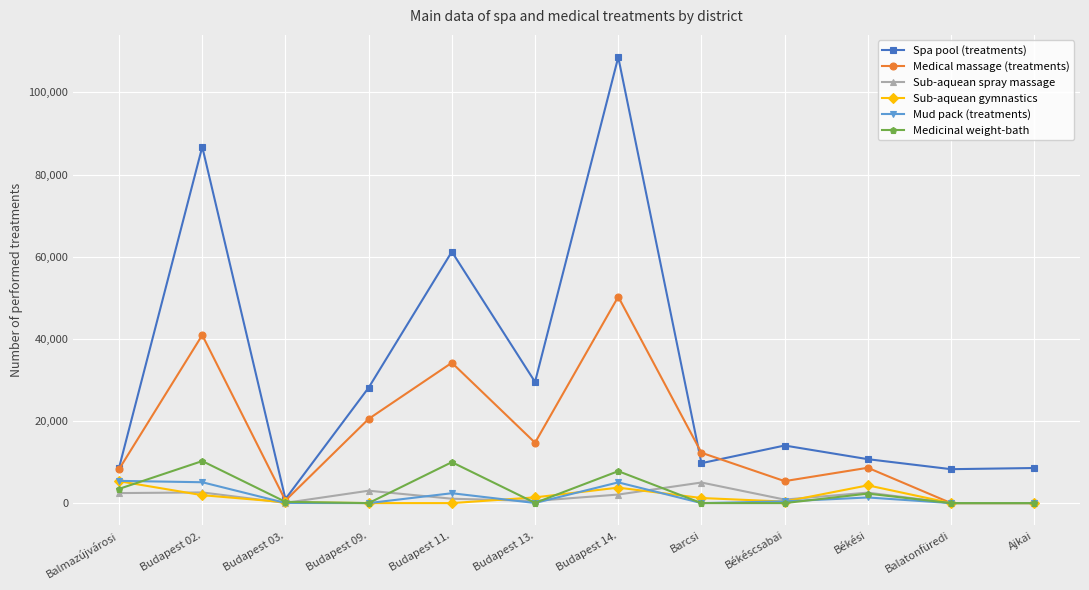

What is the spread (max minus min) of values at Barcsi?

12260